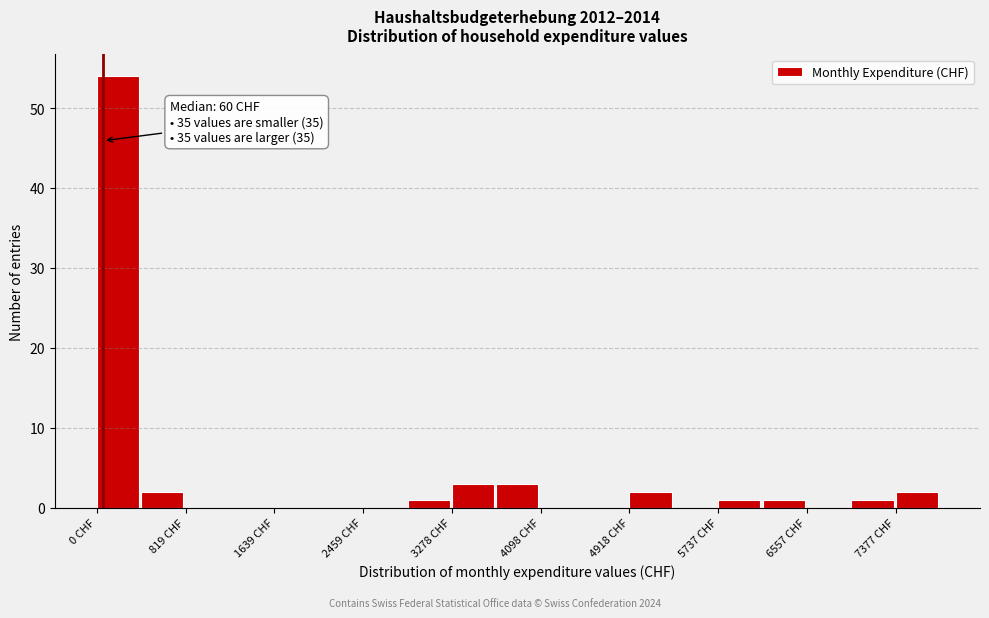

Over which range of the x-axis is the bar tallest?

0 to 400